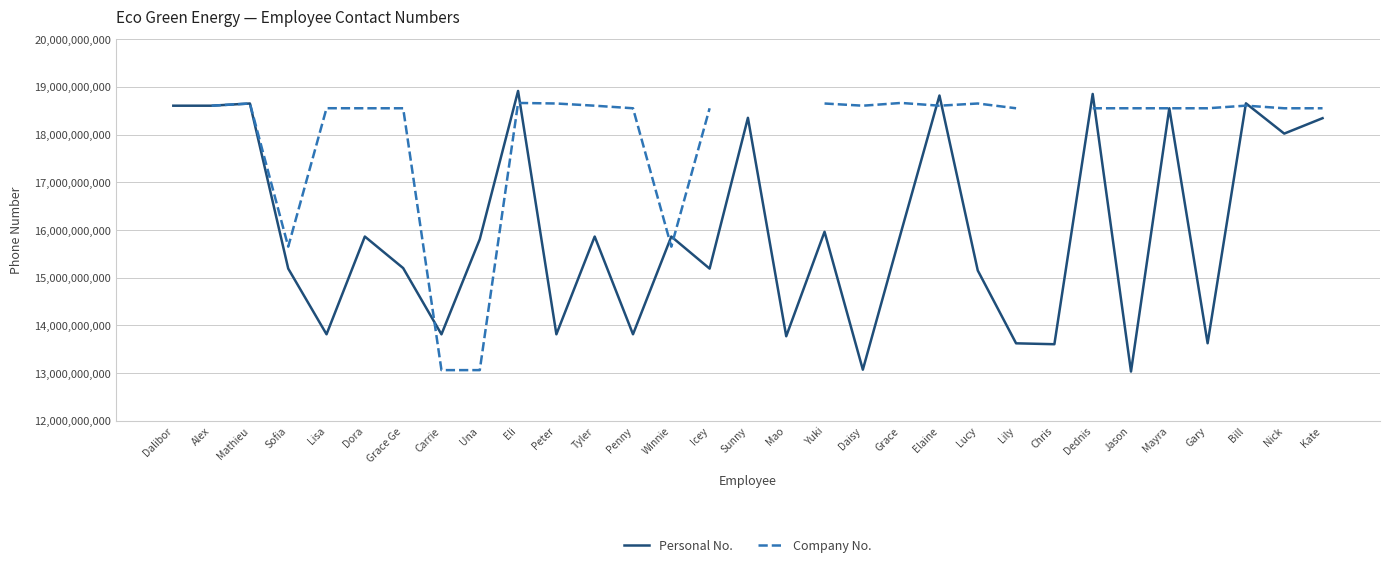

The value of Personal No. at Yuki is 15962888265. True or false?

True